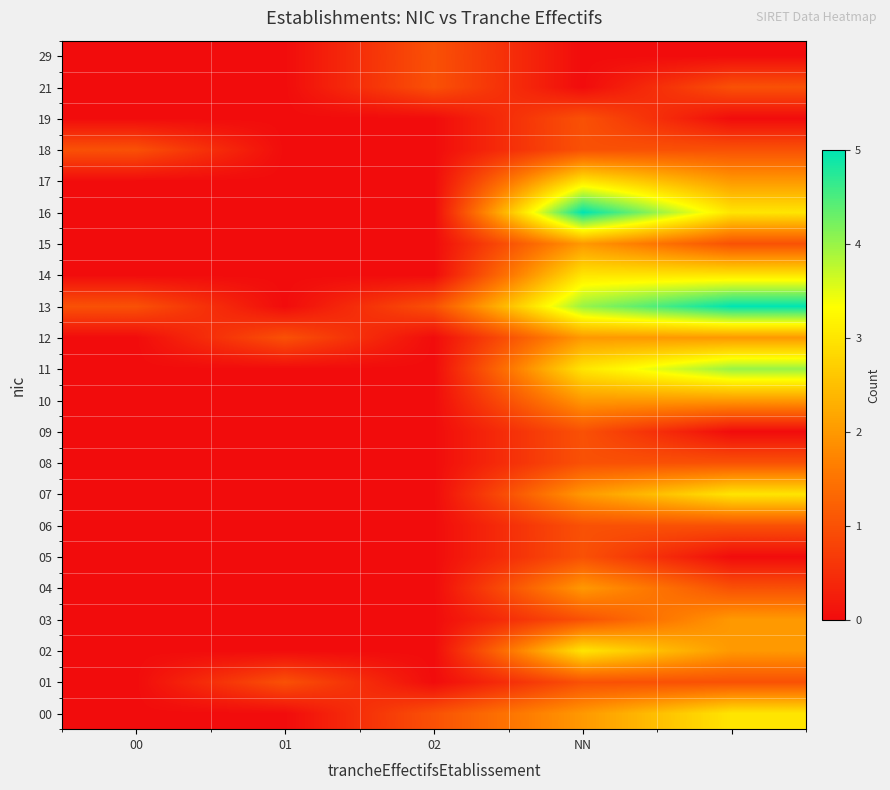

Which series has the largest range (max minus min)?

13